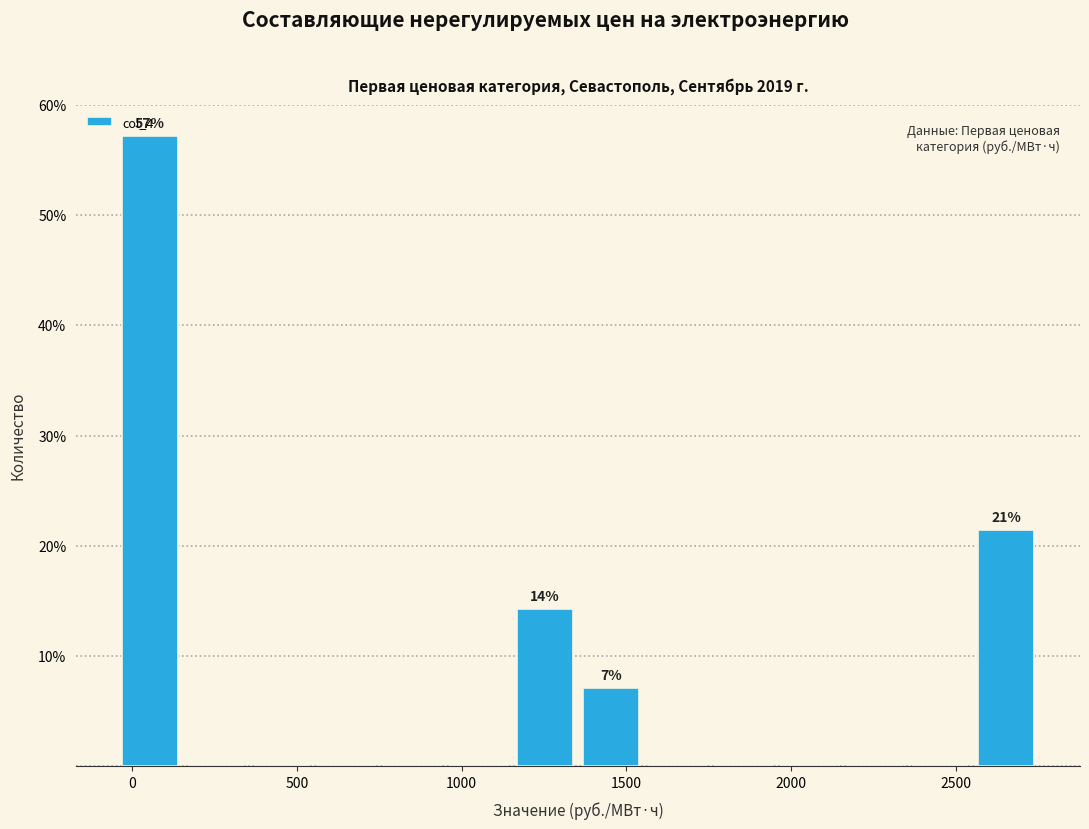

Which range on the x-axis has the tallest bar?

-50 to 150